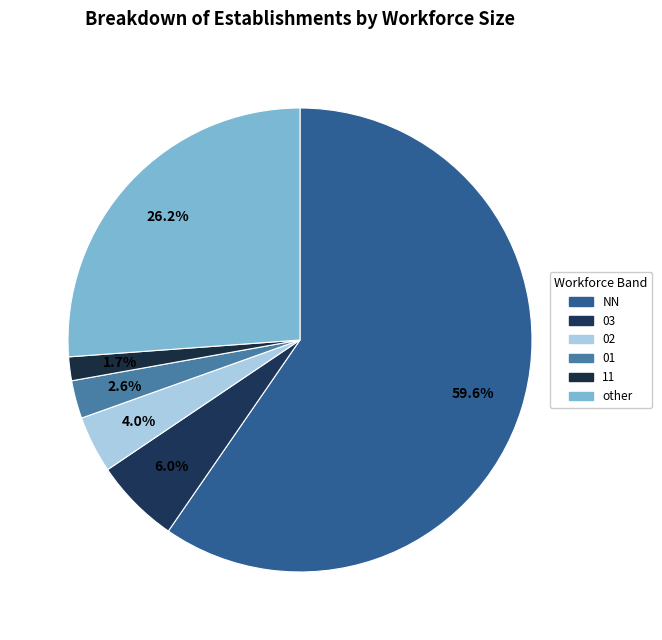

To the nearest percent, what is the average slice percentage?

17%